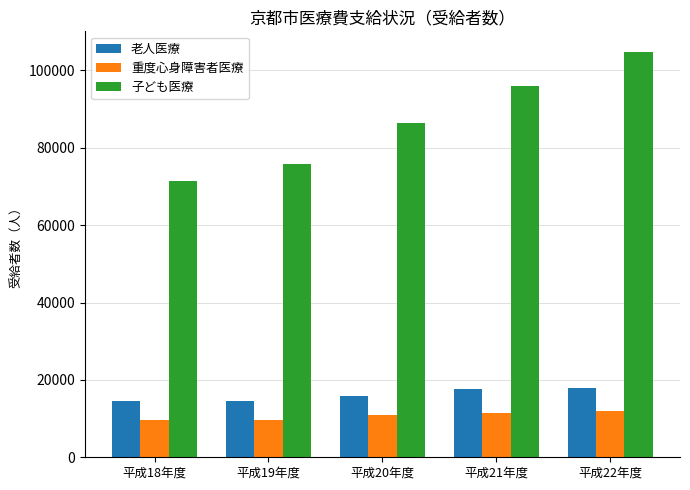

At 平成21年度, list the series in order from smallest to largest.

重度心身障害者医療, 老人医療, 子ども医療